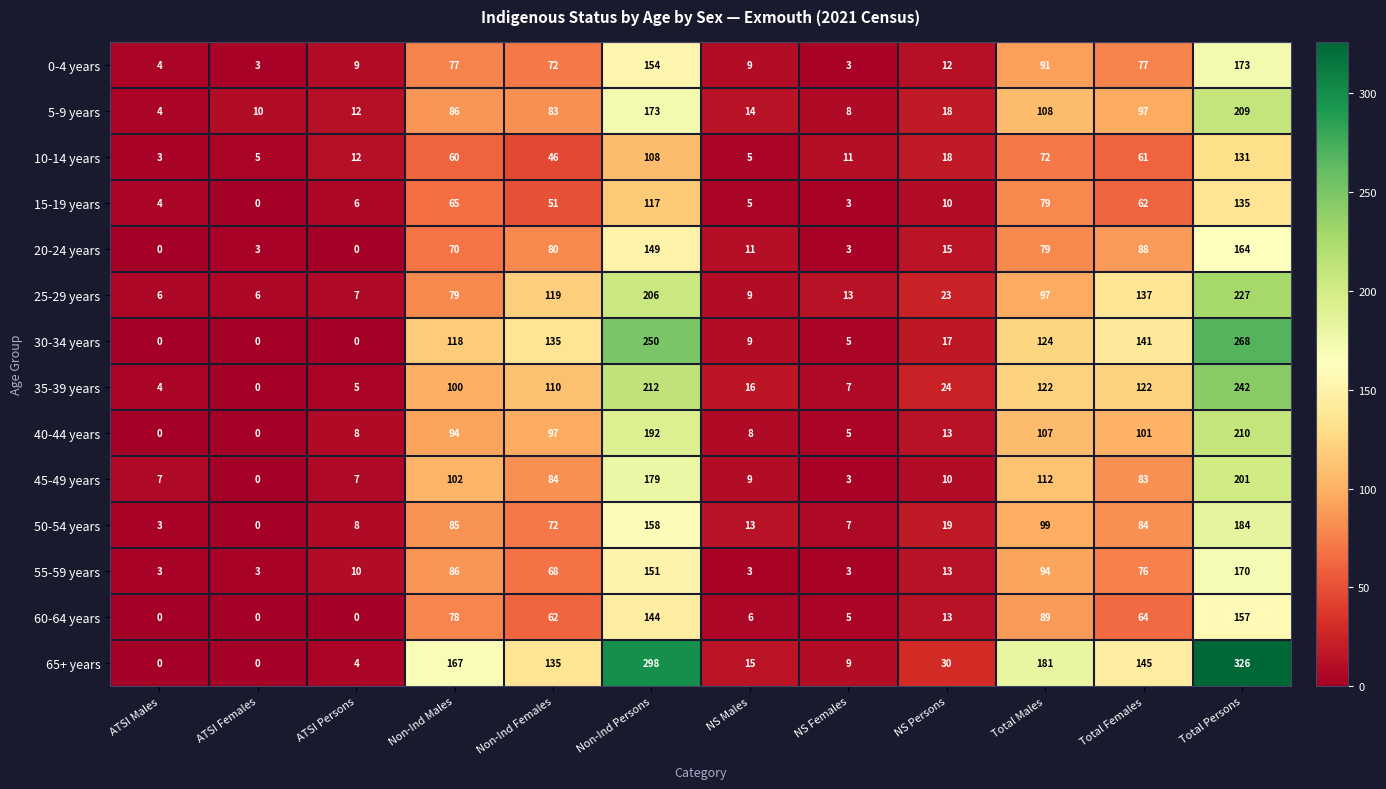

Is the value of 5-9 years at ATSI Males greater than the value of 20-24 years at Non-Ind Males?

No